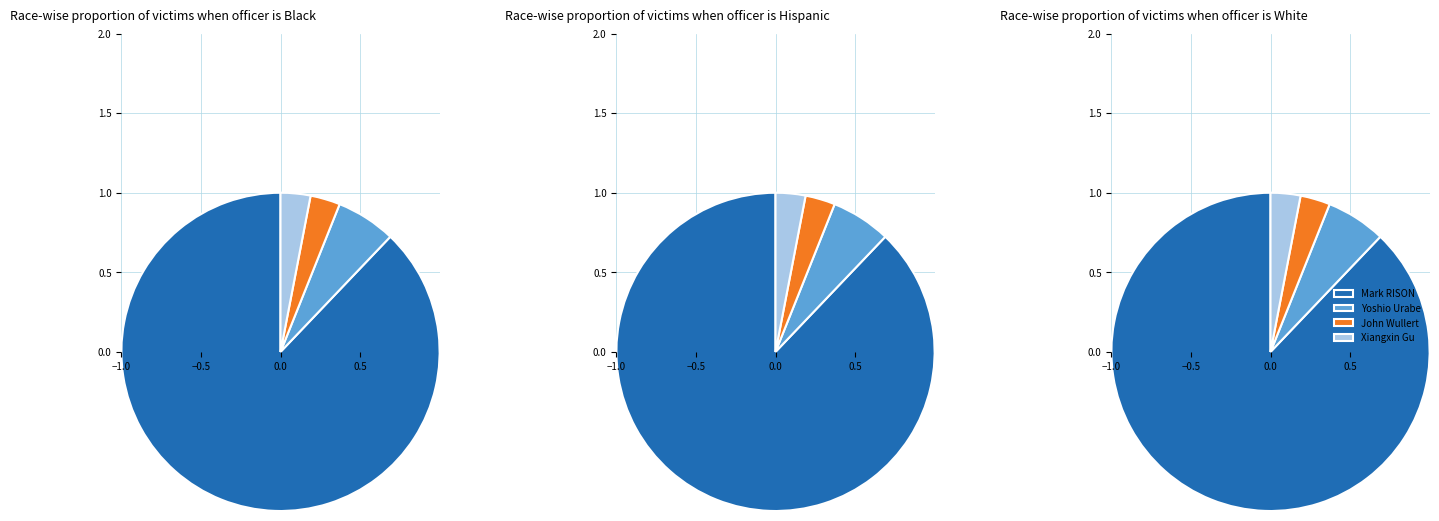

What percentage is the Yoshio Urabe slice, to the nearest percent?

6%